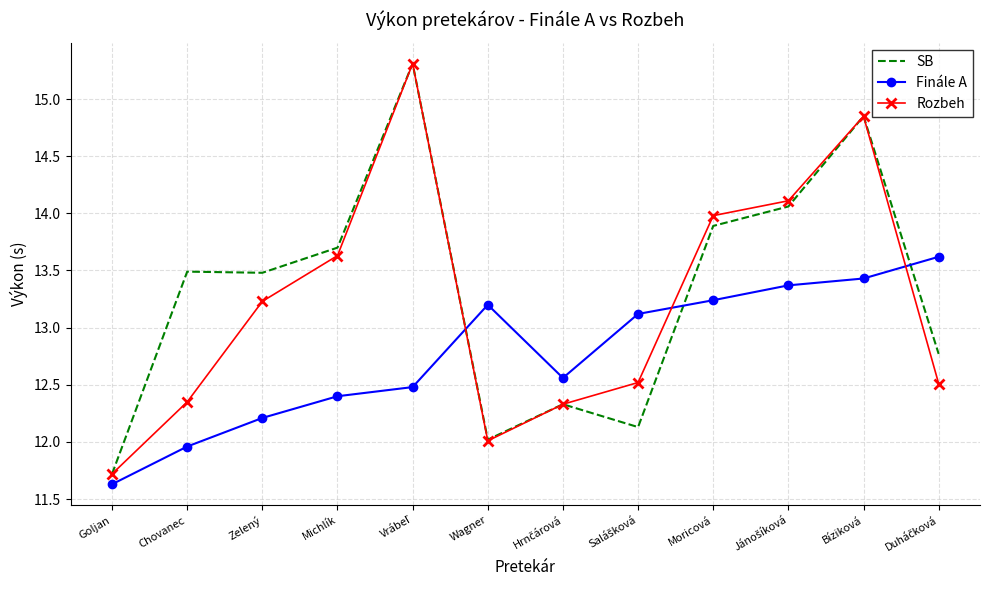

What is the approximate value of SB at Zelený?

13.5